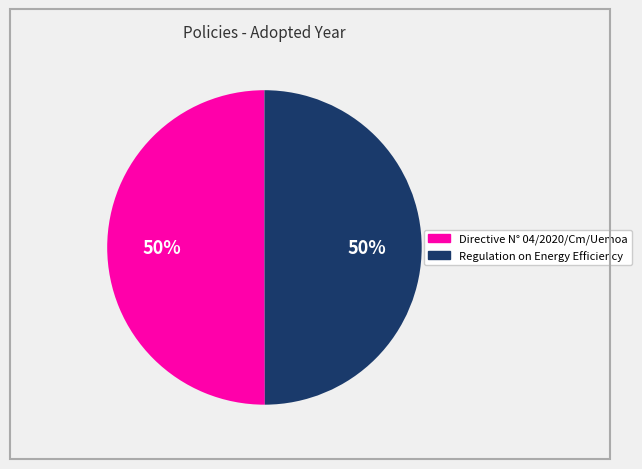

True or false: Directive N° 04/2020/Cm/Uemoa accounts for 50% of the total.

True